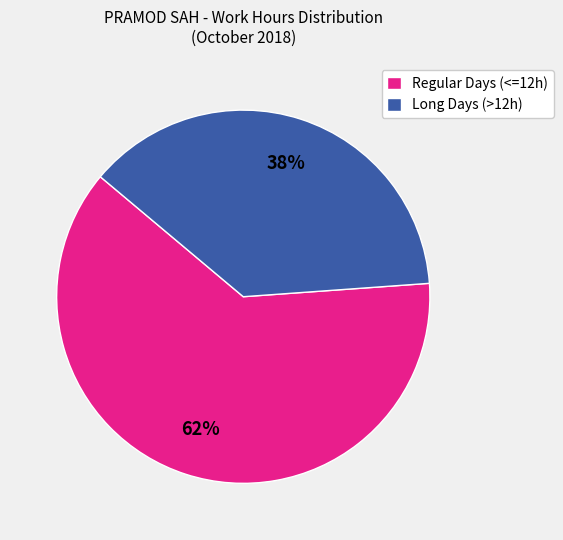

The Long Days (>12h) slice represents 45% of the pie. True or false?

False